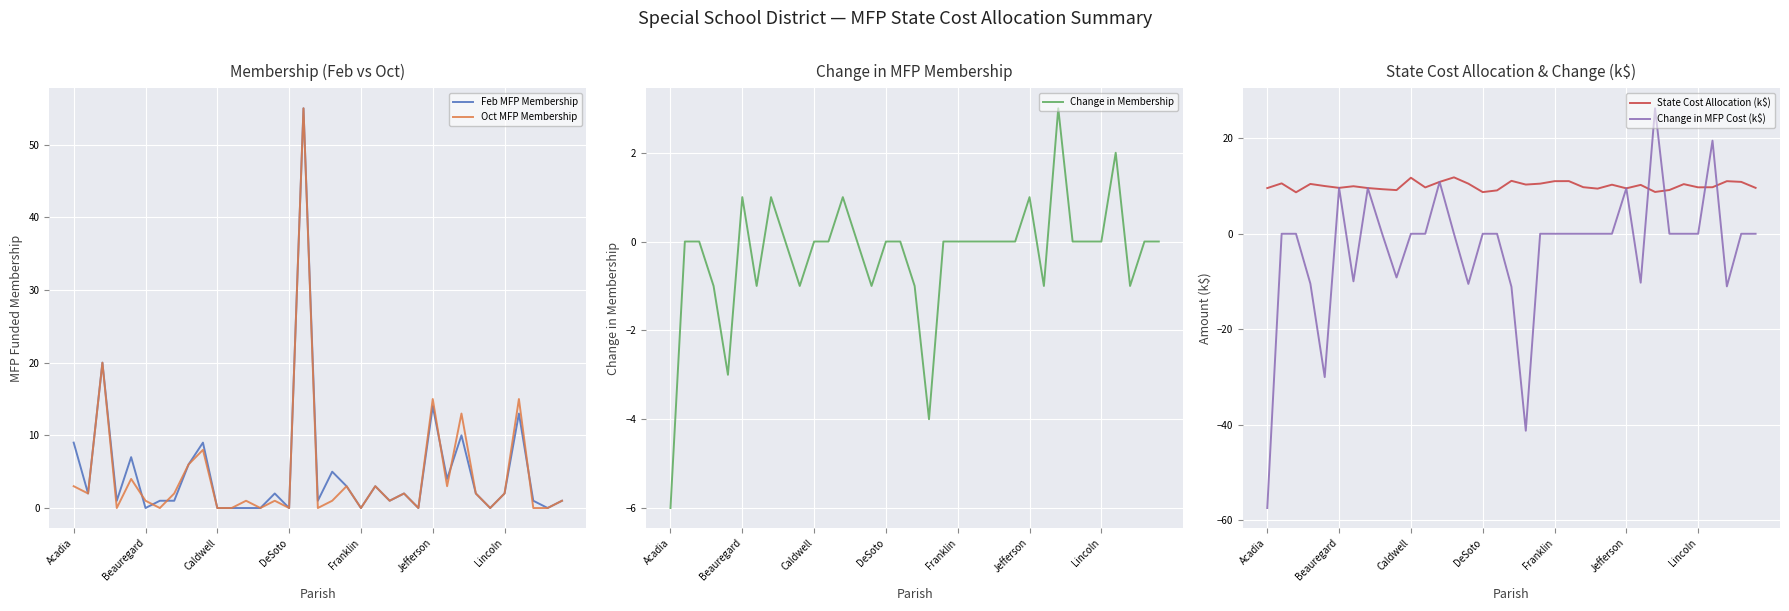

The Feb MFP Membership series shows 0 at Beauregard. True or false?

True